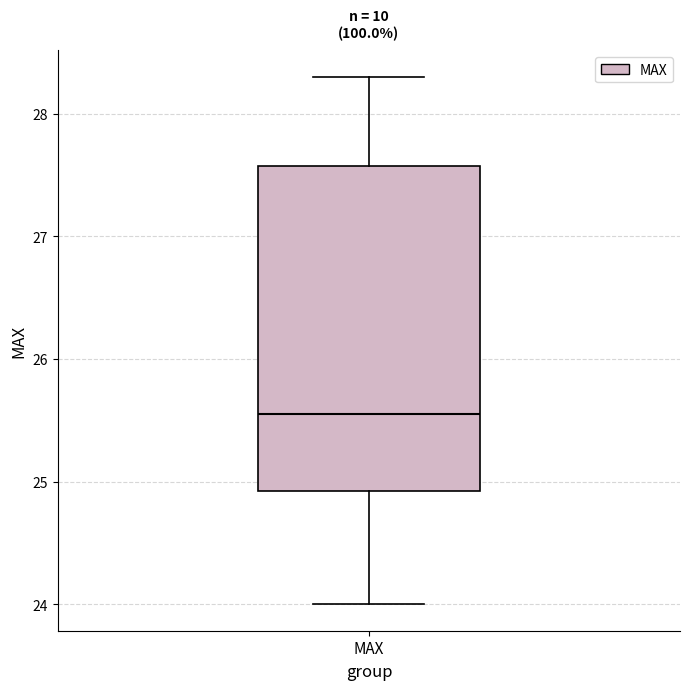

Read this box plot against the y-axis: the position of the median line, the range covered by the box, and the ends of both whiskers. The values are not printed on the chart, so give them approximately, as read against the axis.

median 25.6, box 24.9 to 27.6, whiskers 24.0 to 28.3